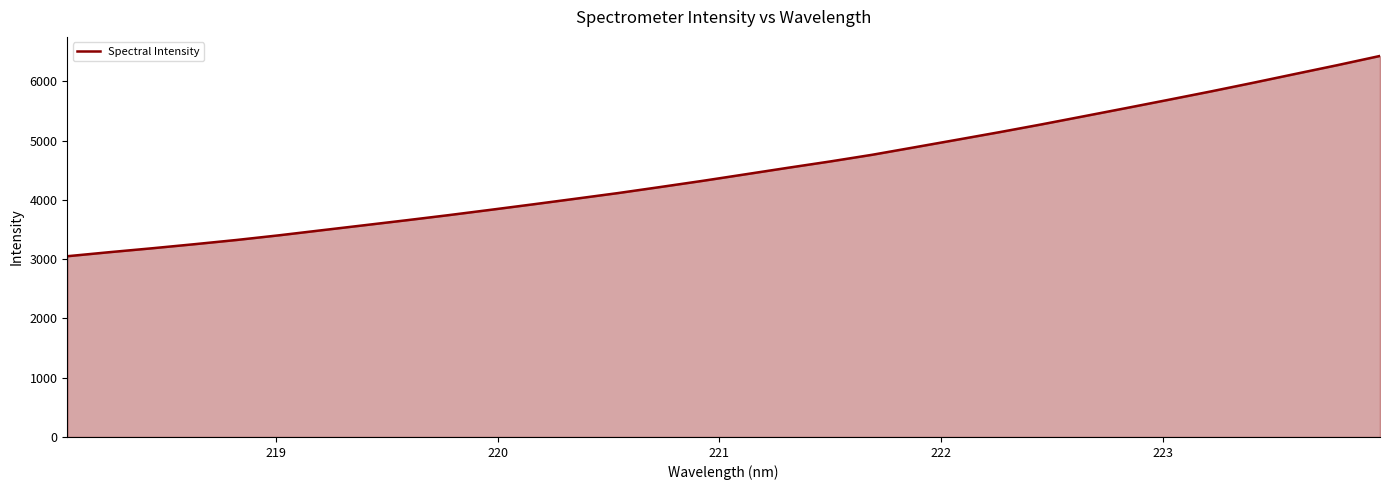

What is the difference between the maximum and minimum values?

3378.8